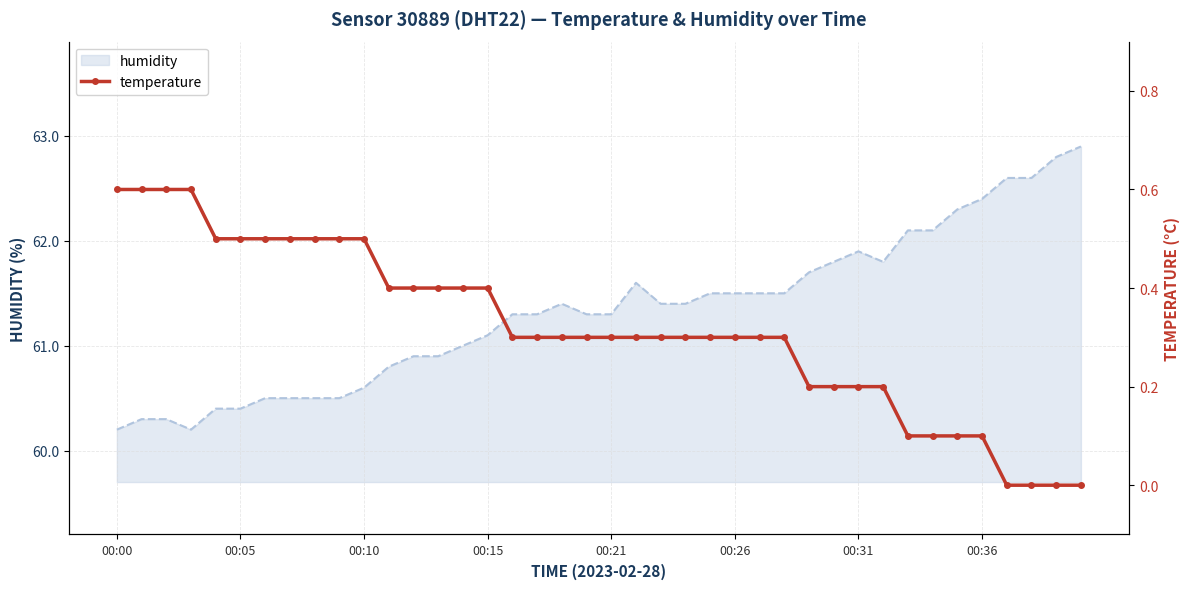

True or false: the data shows 0.4 at 12.

True